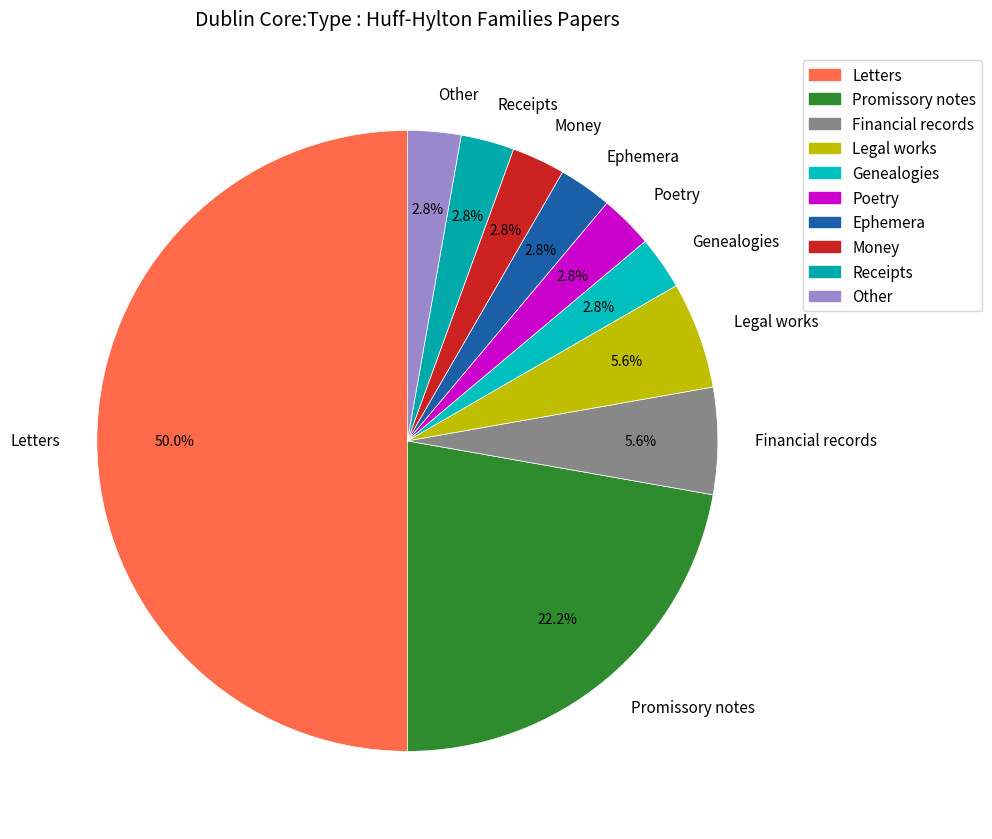

To the nearest percent, what is the average slice percentage?

10%